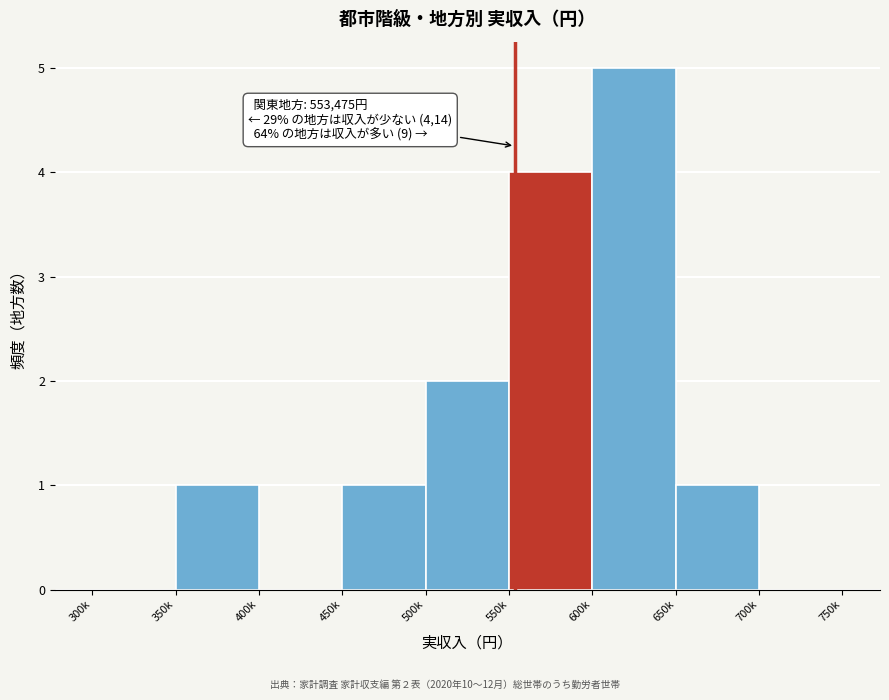

Reading right to left, transcribe all the data shown in this chart.

700k=0	650k=1	600k=5	550k=4	500k=2	450k=1	400k=0	350k=1	300k=0